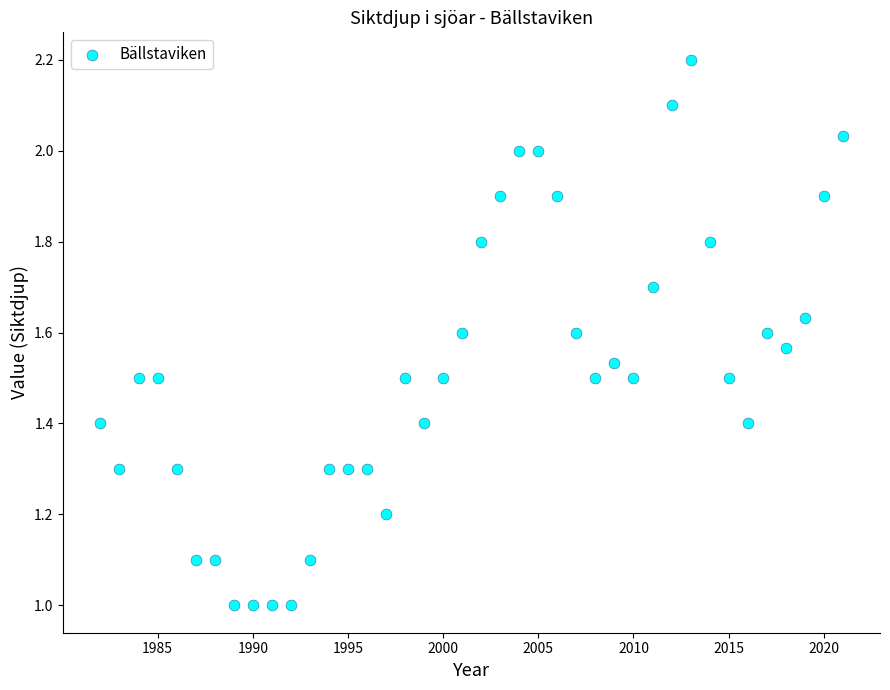

What is the range of X values (max minus min)?

39.0